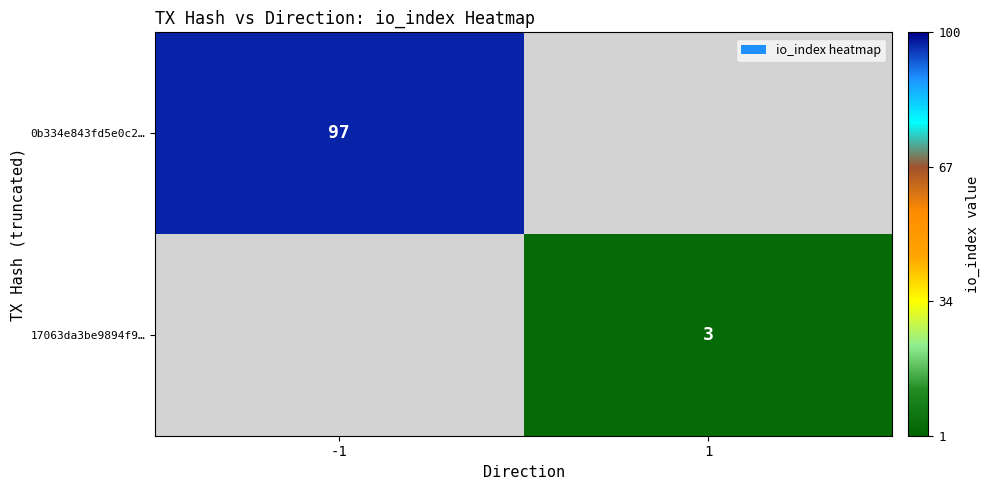

What is the difference between the highest and lowest values at -1?

97